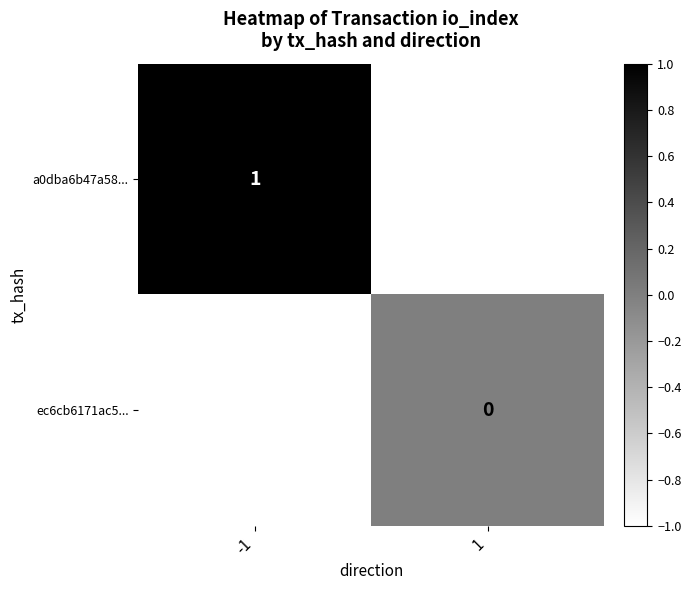

True or false: a0dba6b47a58... has a value of 1 at -1.

True